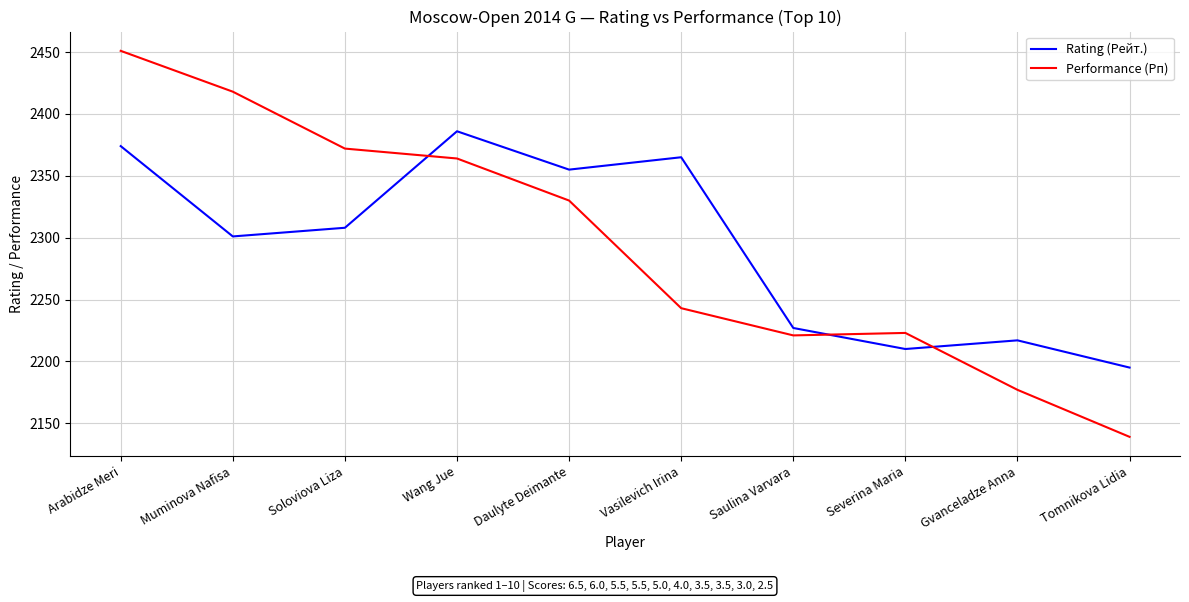

The Rating (Рейт.) series shows 2195 at Tomnikova Lidia. True or false?

True